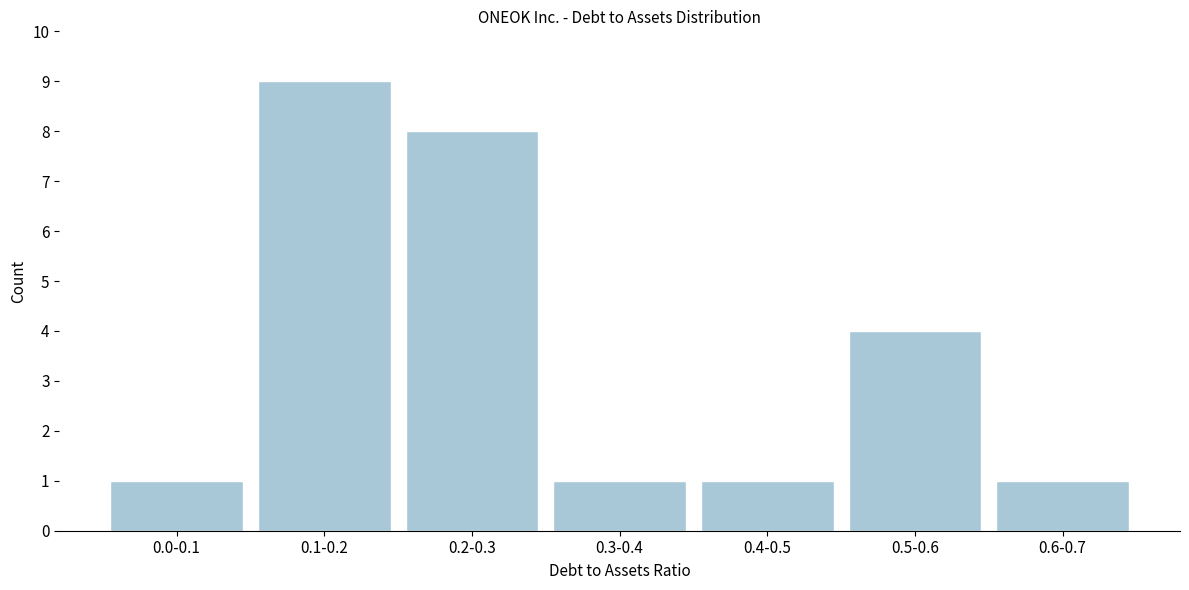

Reading left to right, list all the values displayed in this chart.

0.0-0.1=1	0.1-0.2=9	0.2-0.3=8	0.3-0.4=1	0.4-0.5=1	0.5-0.6=4	0.6-0.7=1